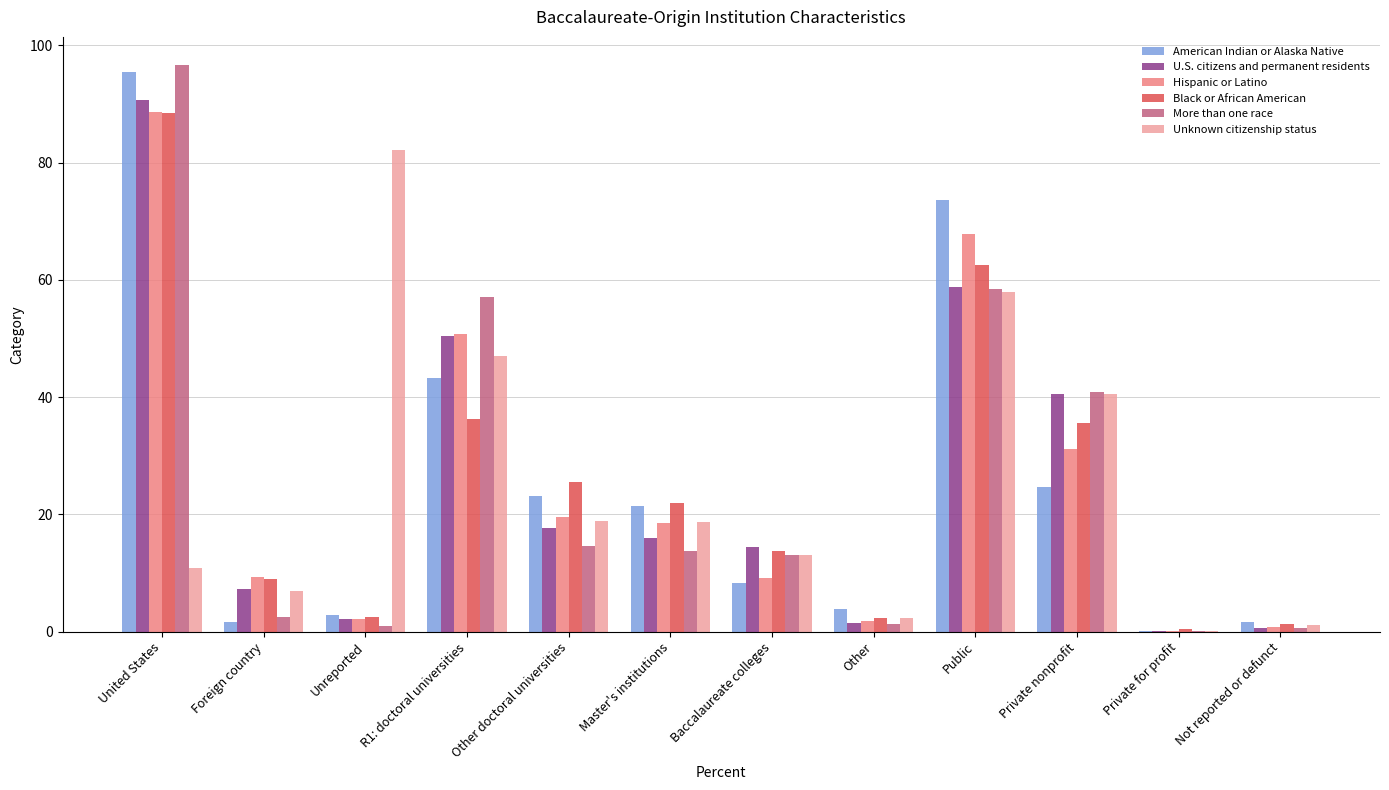

What is the total value across all series at Baccalaureate colleges?

71.9